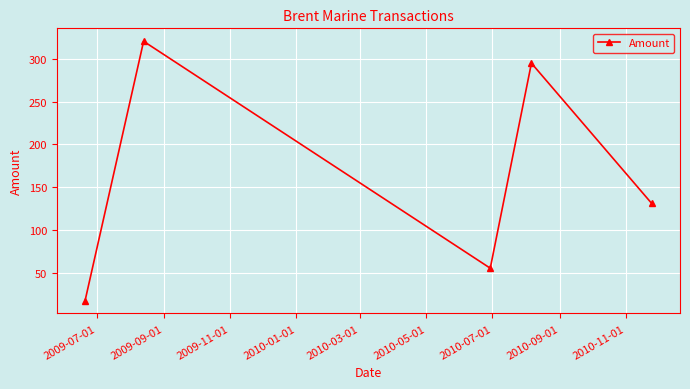

What is the maximum value shown in the chart?

320.3